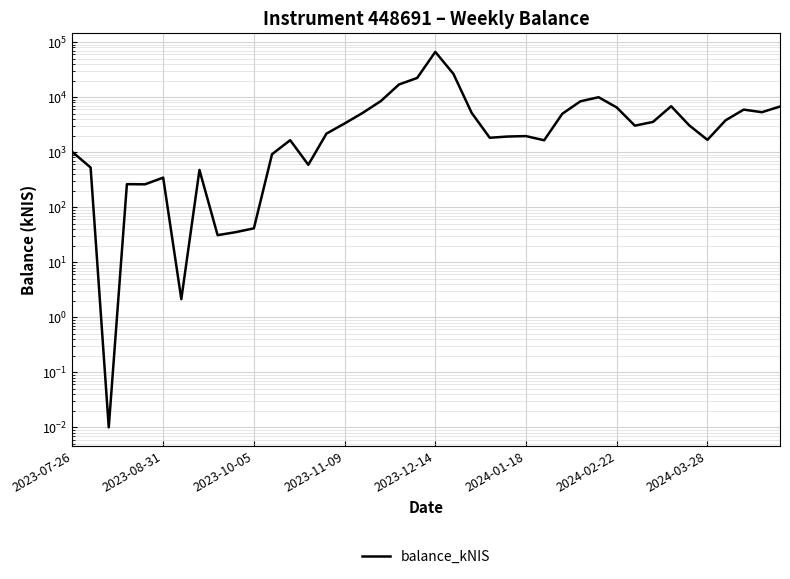

Count the number of categories in the chart.

40